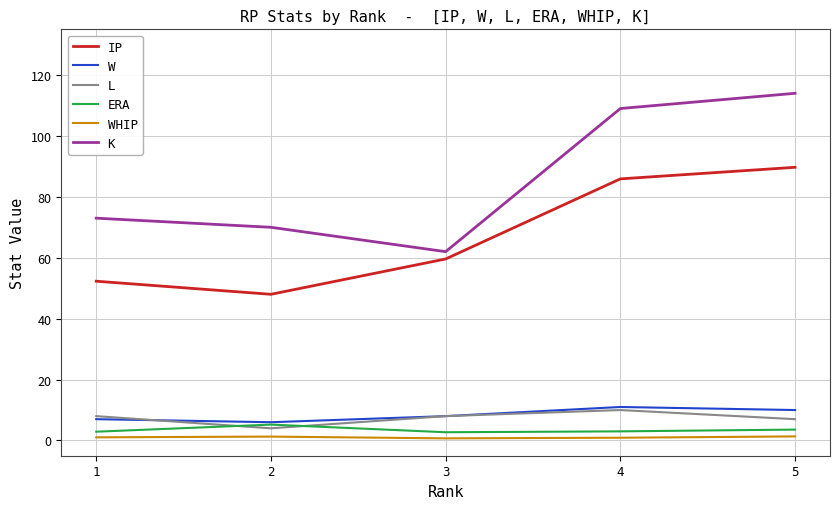

How many values in the L series are below 8?

2